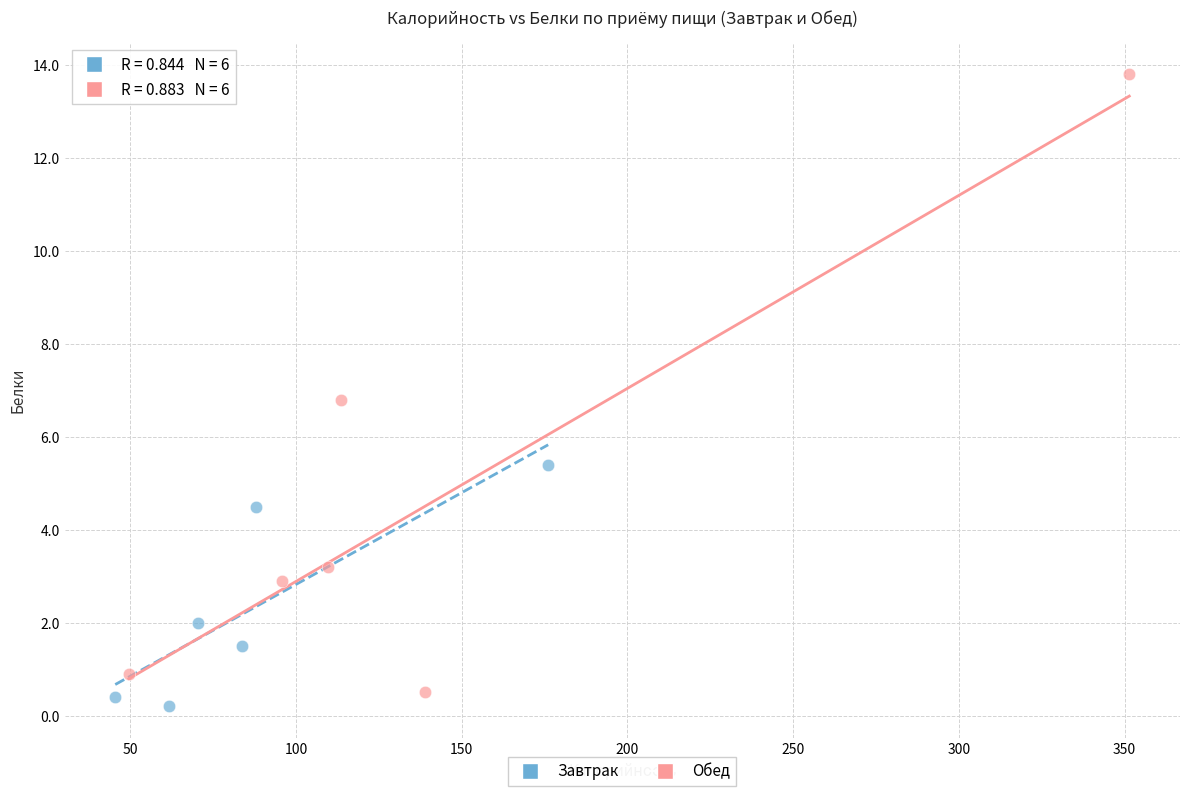

Which series contains the highest Y value?

Обед